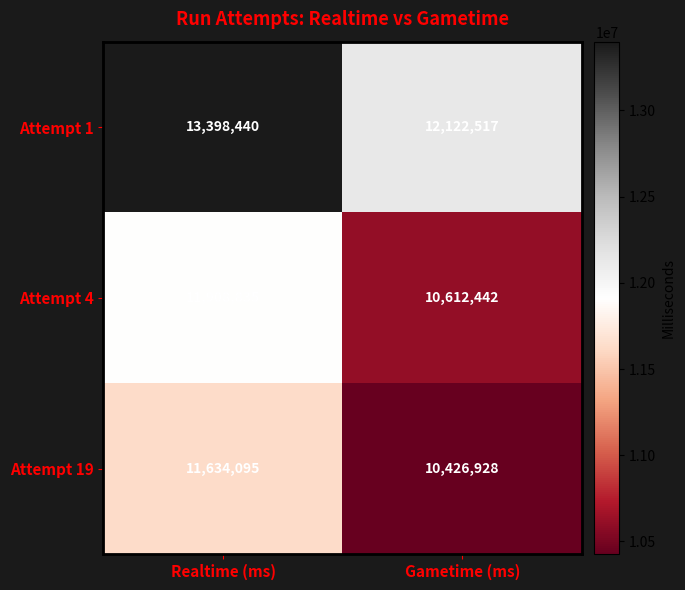

Between Realtime (ms) and Gametime (ms), which series saw the biggest shift?

Attempt 4